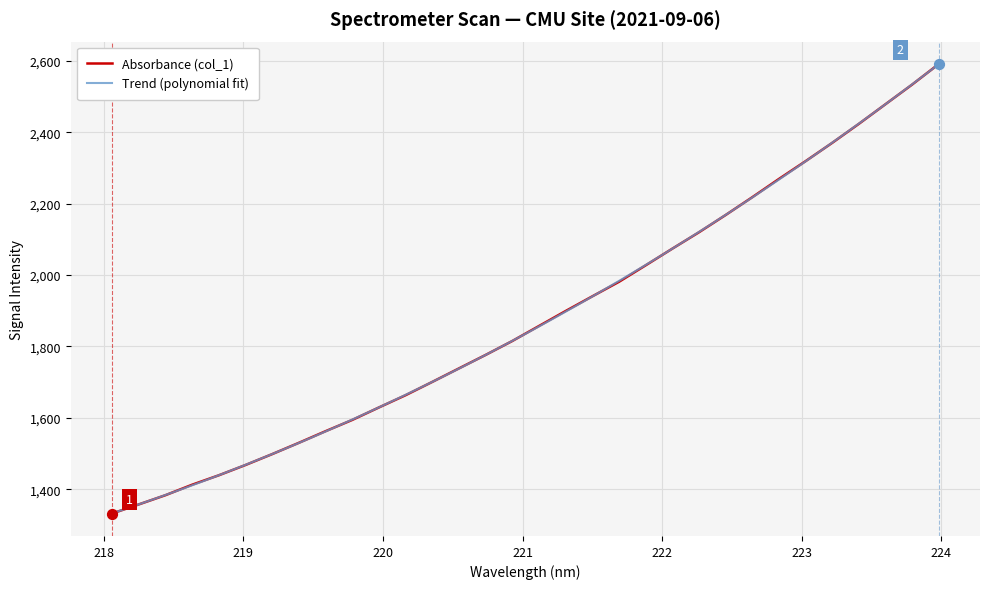

Which has a higher value, 219.9712 or 222.8355?

222.8355